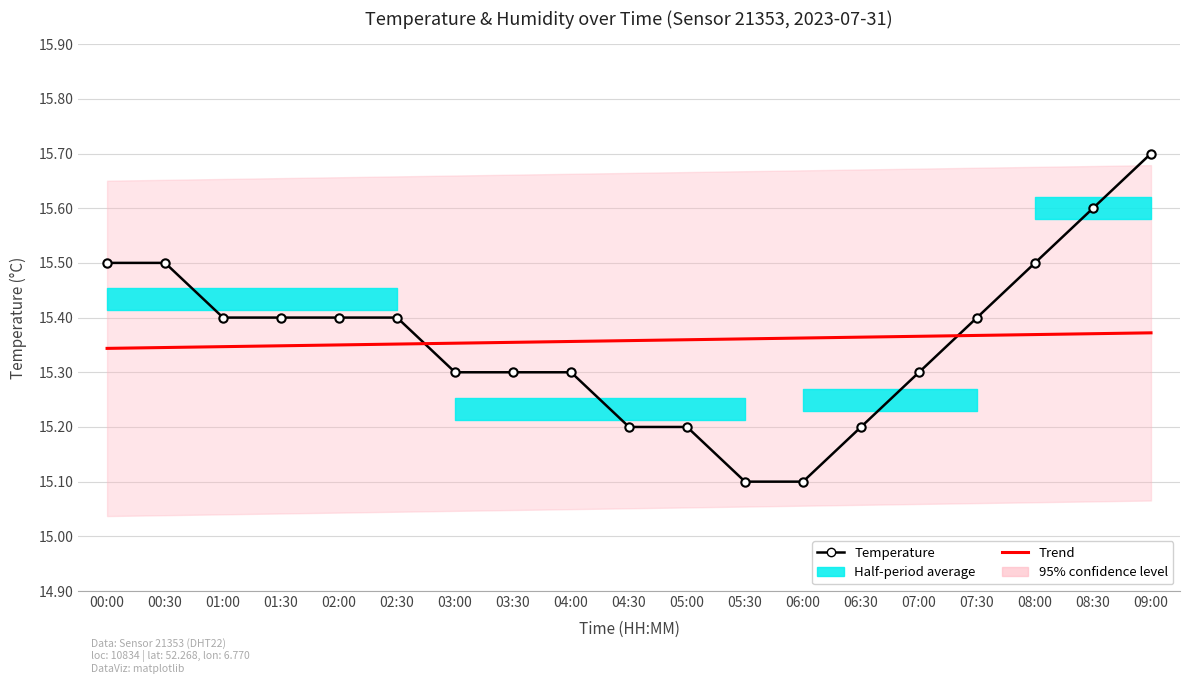

What is the difference between the maximum and second lowest values in the Temperature series?

0.6